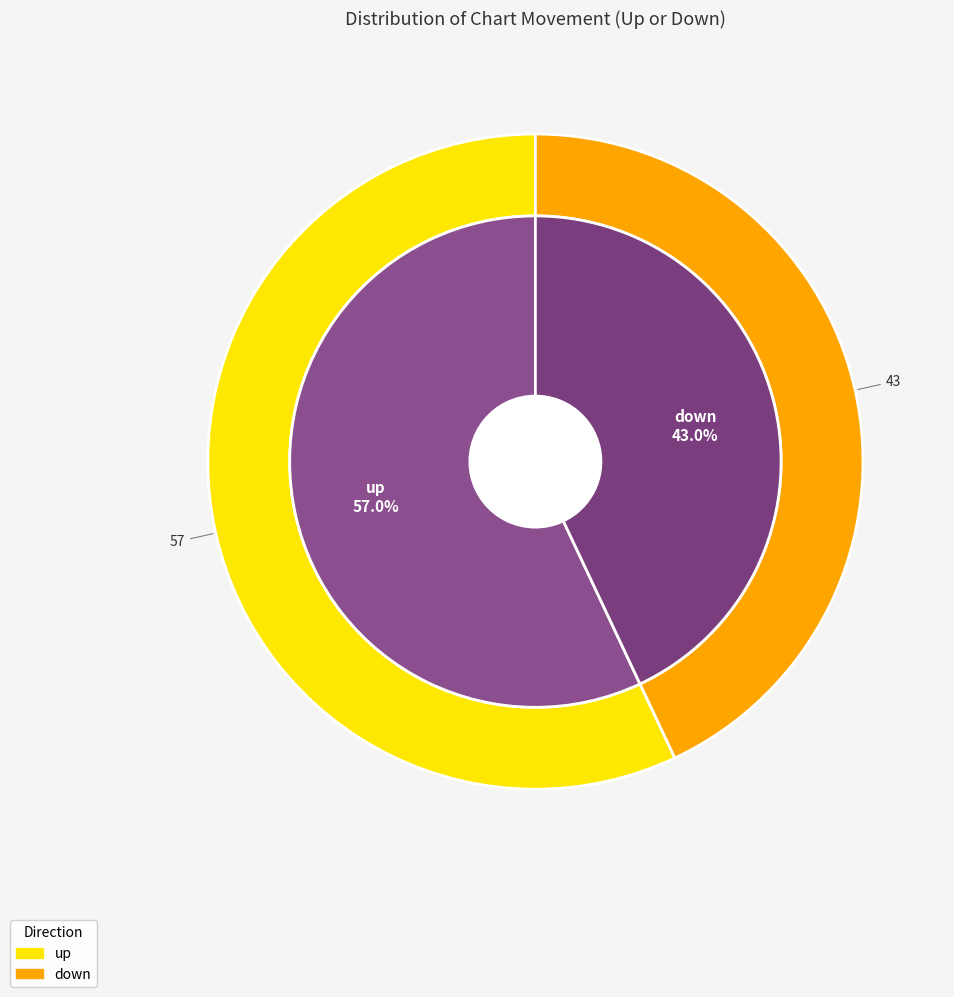

What percentage do down and up together represent?

100.0%